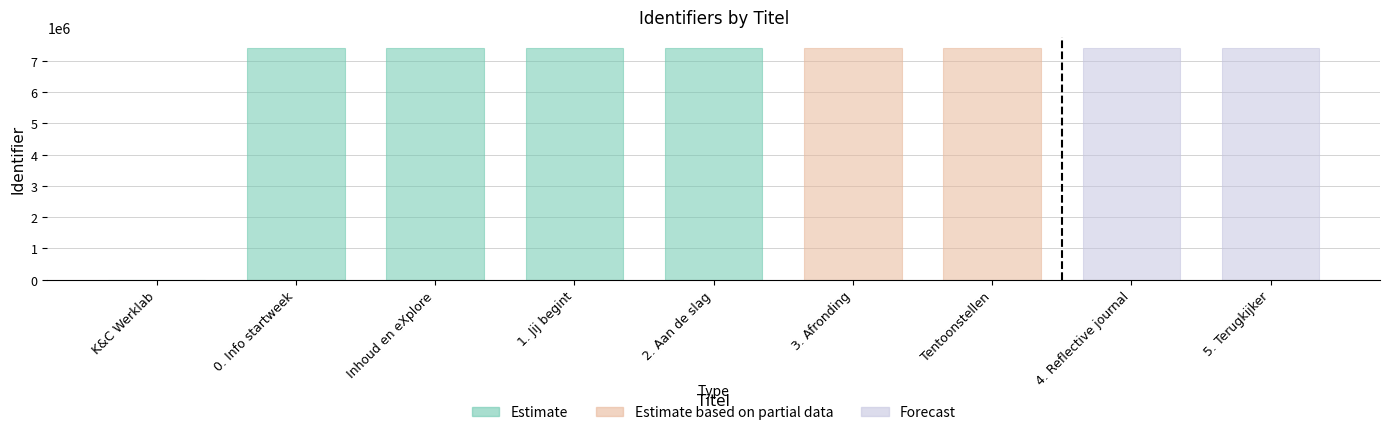

What is the maximum value shown in the chart?

7398758